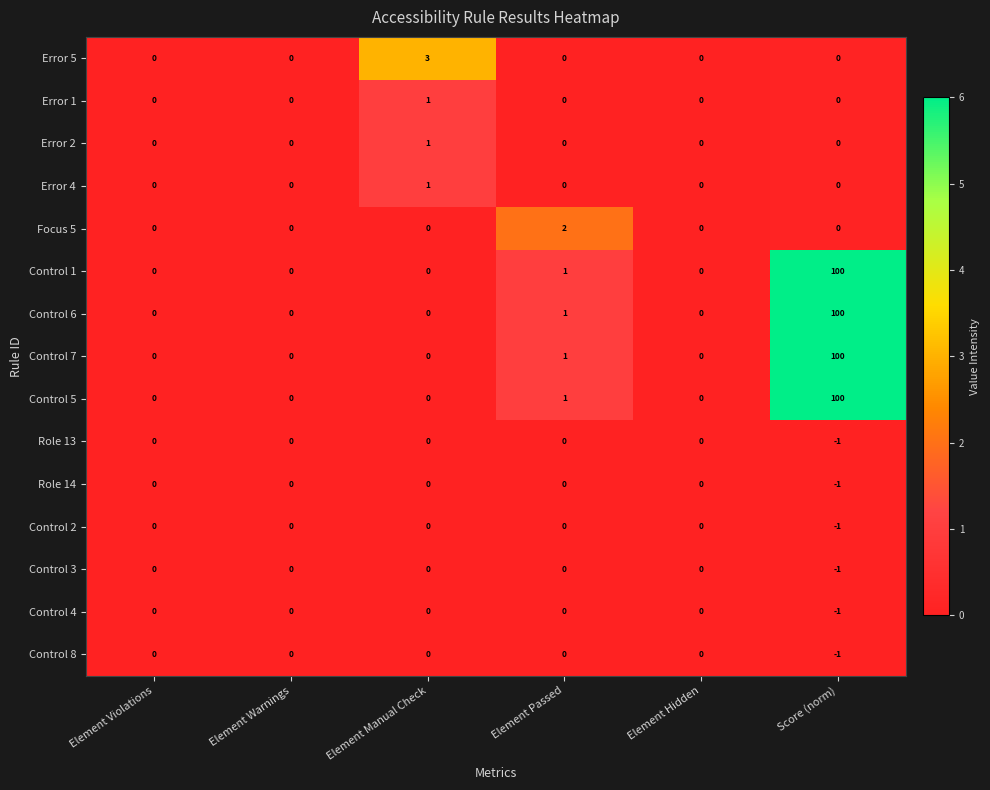

How many series are shown in this chart?

15